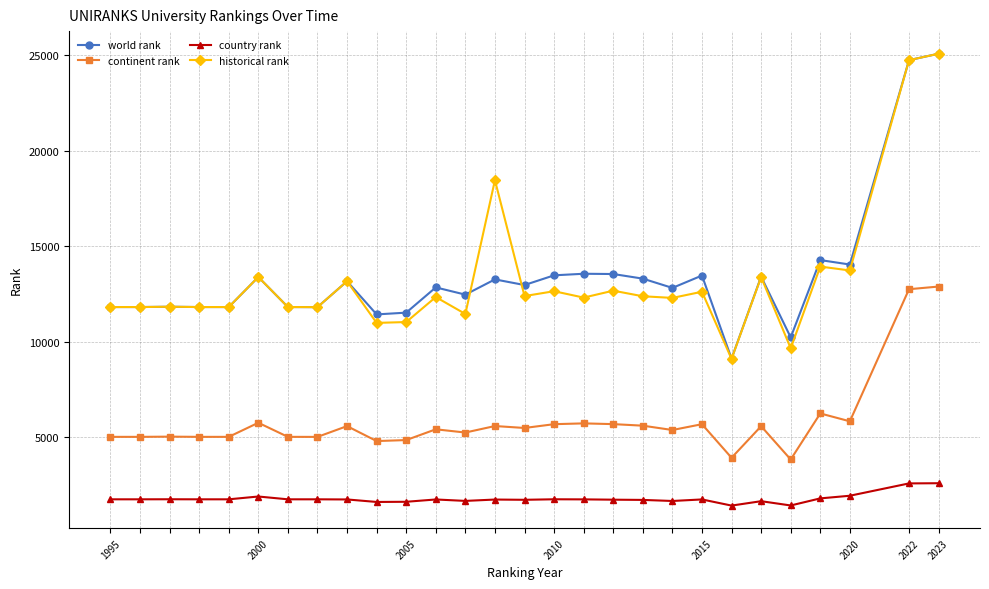

What is the smallest value displayed?

1433